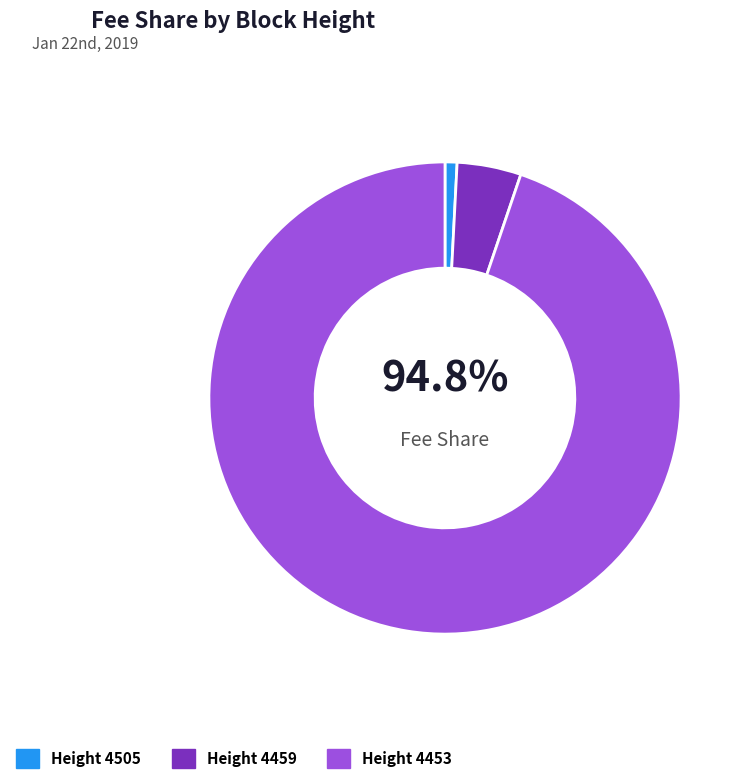

Rank the categories by value from lowest to highest.

4505, 4459, 4453